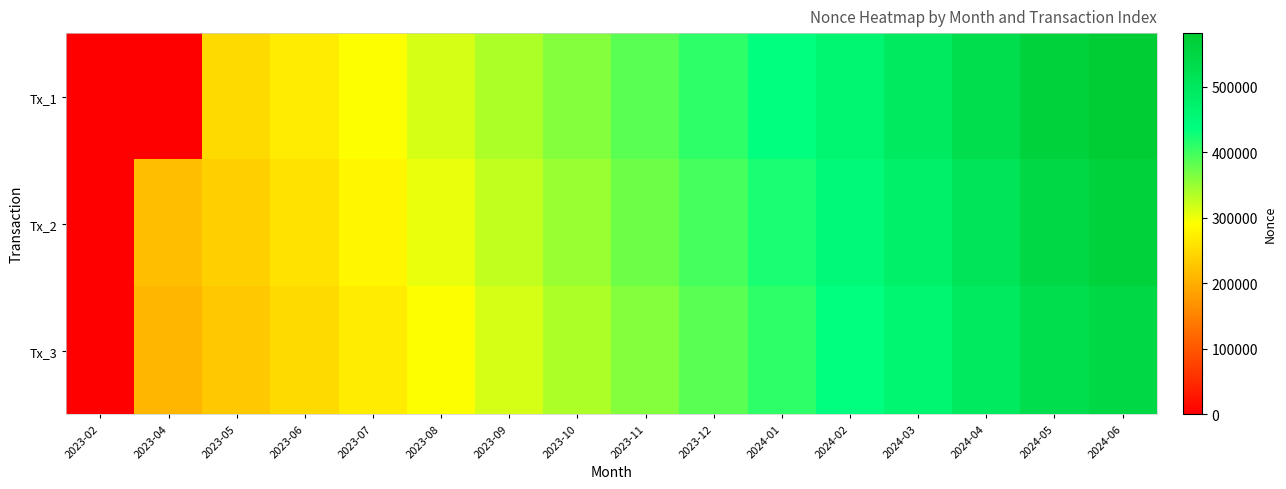

At 2024-03, list the series in order from largest to smallest.

Tx_1, Tx_2, Tx_3